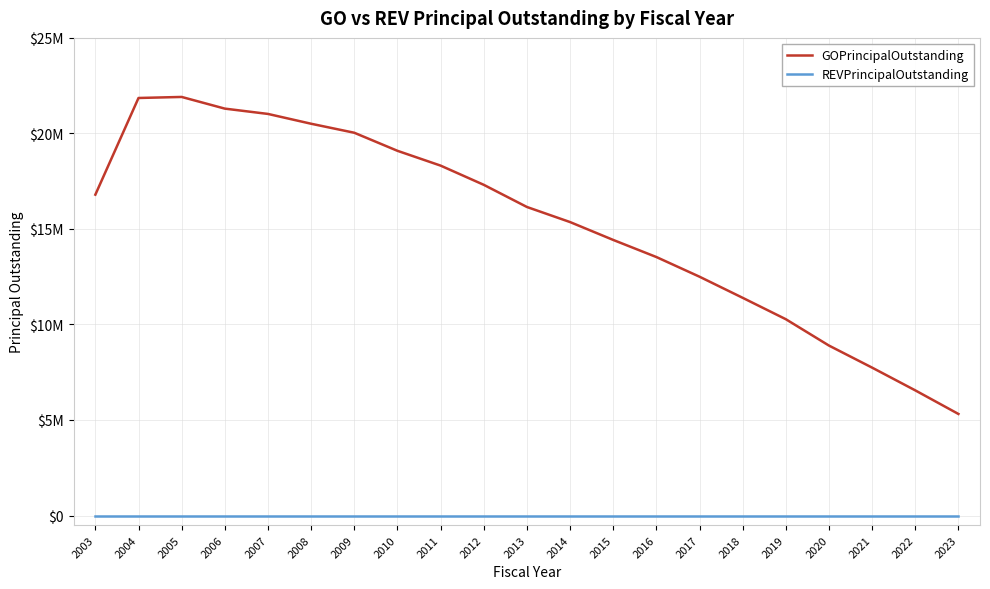

Reading right to left, what are all the values shown in this chart?

GOPrincipalOutstanding: 2023=5315000.0	2022=6550000.0	2021=7740000.0	2020=8895000.0	2019=10275000.0	2018=11395000.0	2017=12500000.0	2016=13530000.0	2015=14425000.0	2014=15360000.0	2013=16150000.0	2012=17310000.0	2011=18315000.0	2010=19090000.0	2009=20035000.0	2008=20506000.8	2007=21019611.3	2006=21297666.7	2005=21908909.5	2004=21854343.2	2003=16794343.2
REVPrincipalOutstanding: 2023=0.0	2022=0.0	2021=0.0	2020=0.0	2019=0.0	2018=0.0	2017=0.0	2016=0.0	2015=0.0	2014=0.0	2013=0.0	2012=0.0	2011=0.0	2010=0.0	2009=0.0	2008=0.0	2007=0.0	2006=0.0	2005=0.0	2004=0.0	2003=0.0